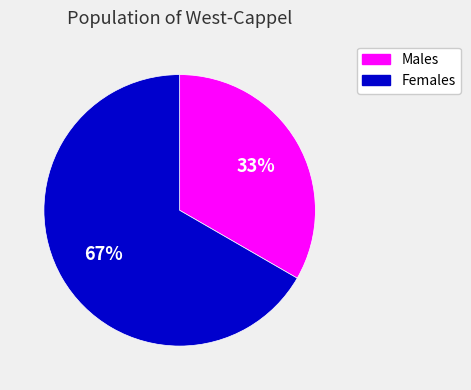

Is there any slice that represents more than half of the pie?

Yes